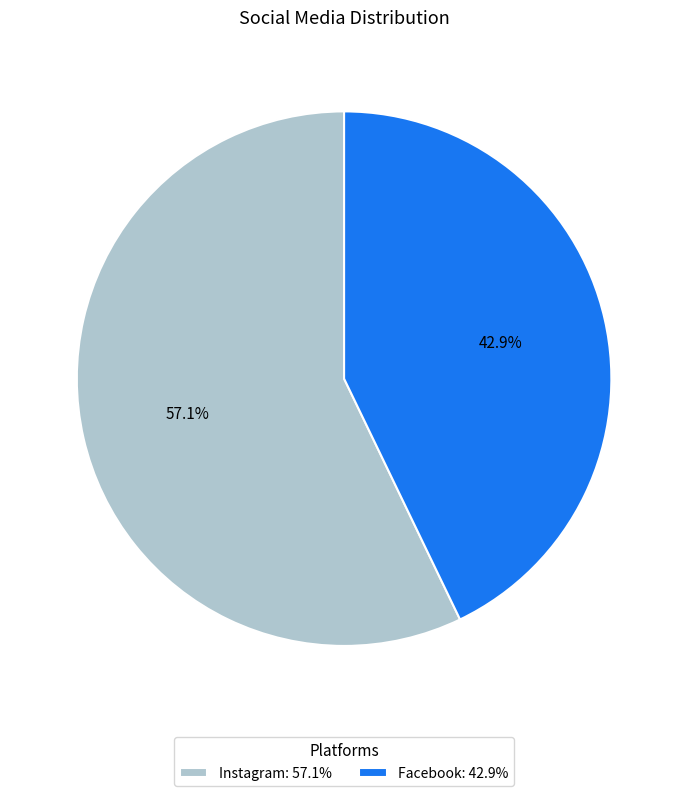

Which category has the smallest portion of the pie?

Facebook